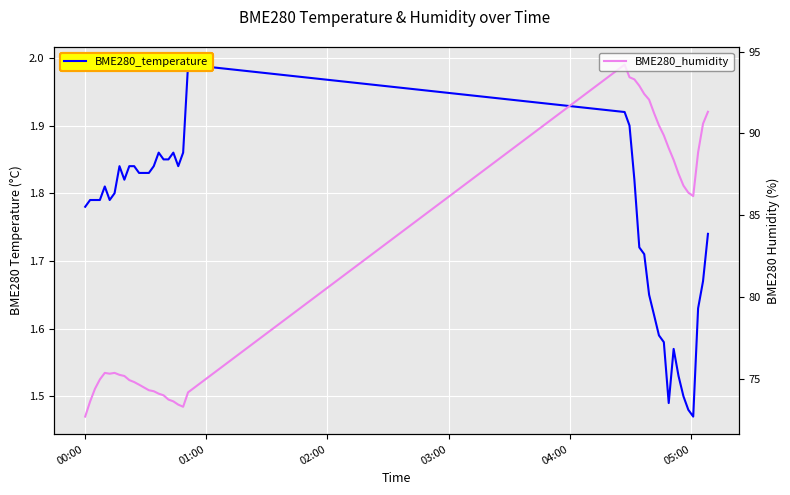

In BME280_temperature, how many points are higher than both neighbors (excluding endpoints)?

6